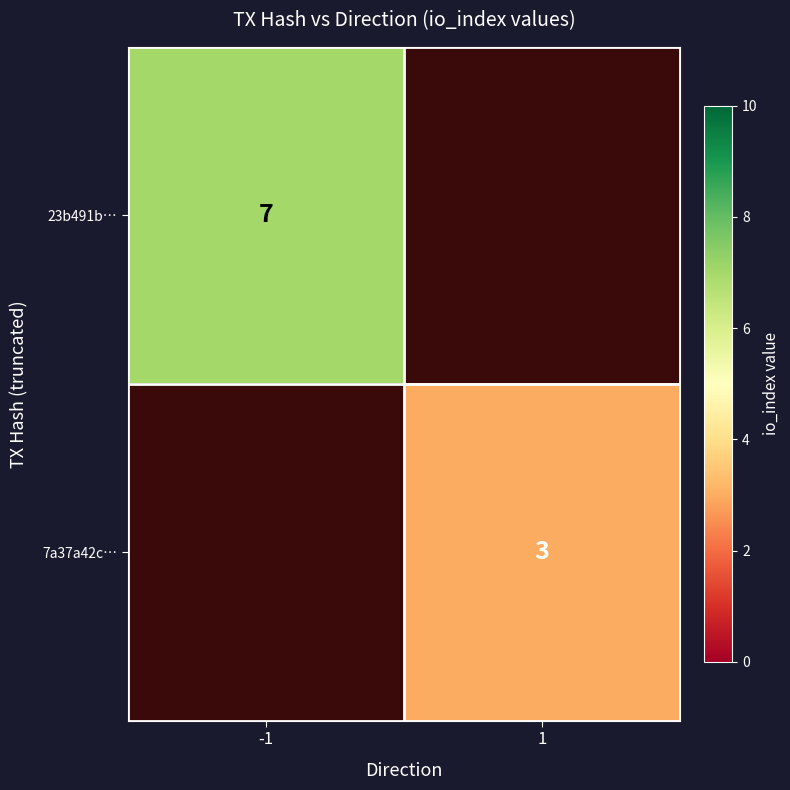

Is the value of 7a37a42c… at 1 greater than the value of 23b491b… at -1?

No